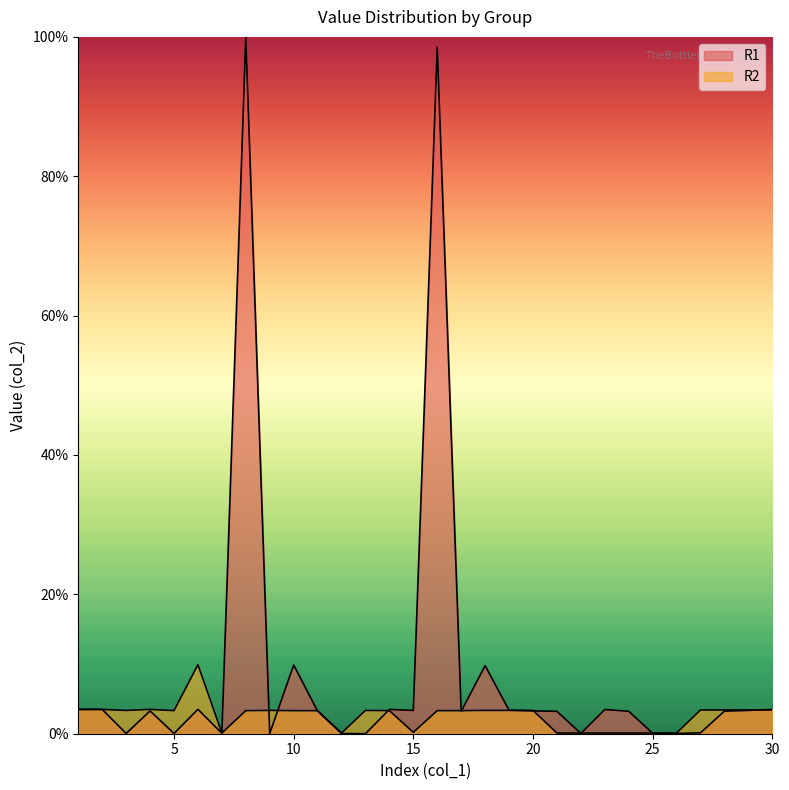

True or false: R1 has a value of 1.9 at 24.

False